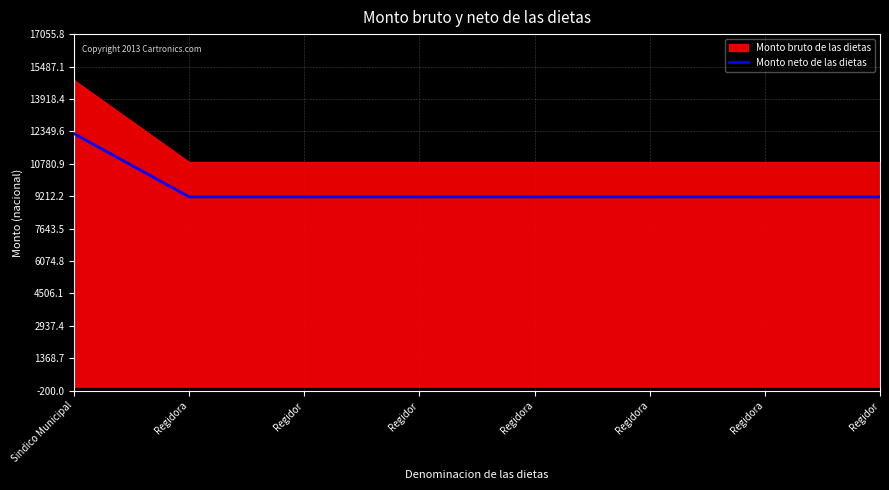

Between Regidor and Regidor, which is larger?

Regidor